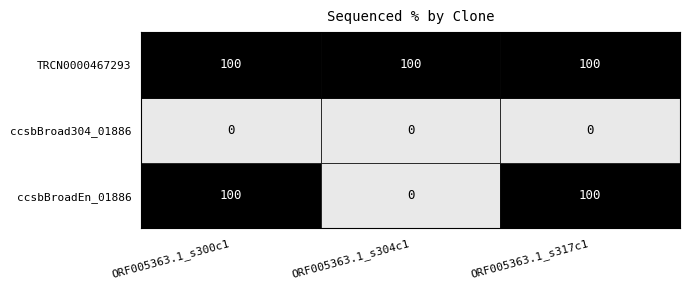

Which series has the largest total across all categories?

TRCN0000467293